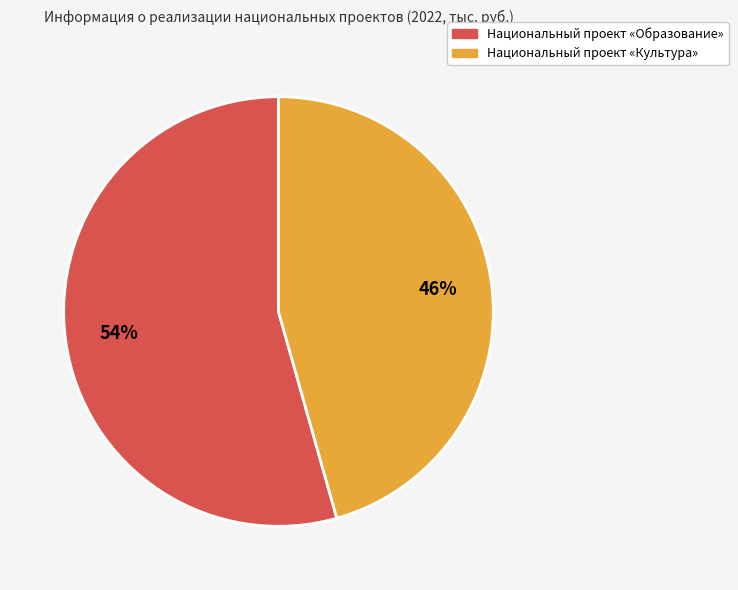

How many segments does this pie chart have?

2